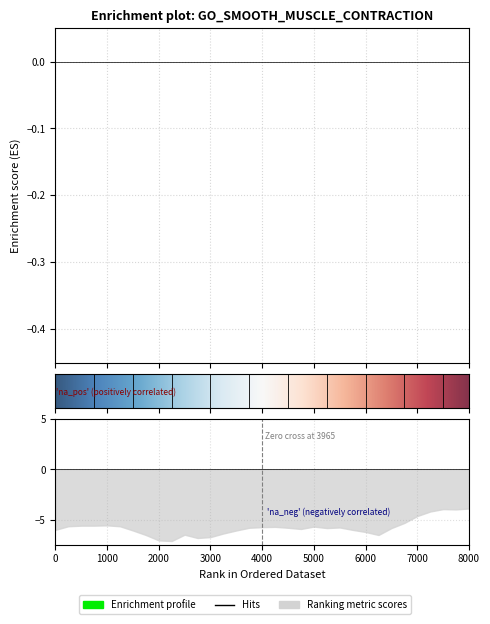

How many lines are shown in the chart?

6